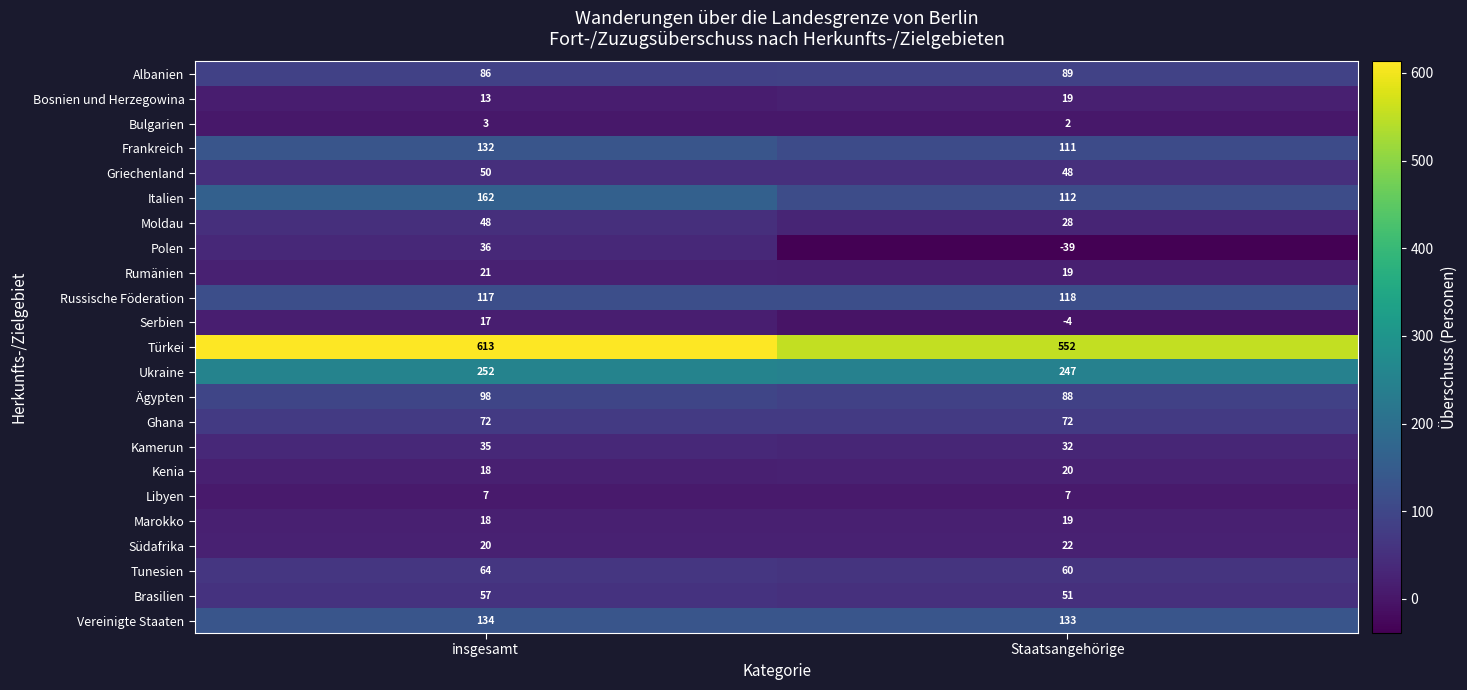

Which series changed the most between insgesamt and Staatsangehörige?

Polen